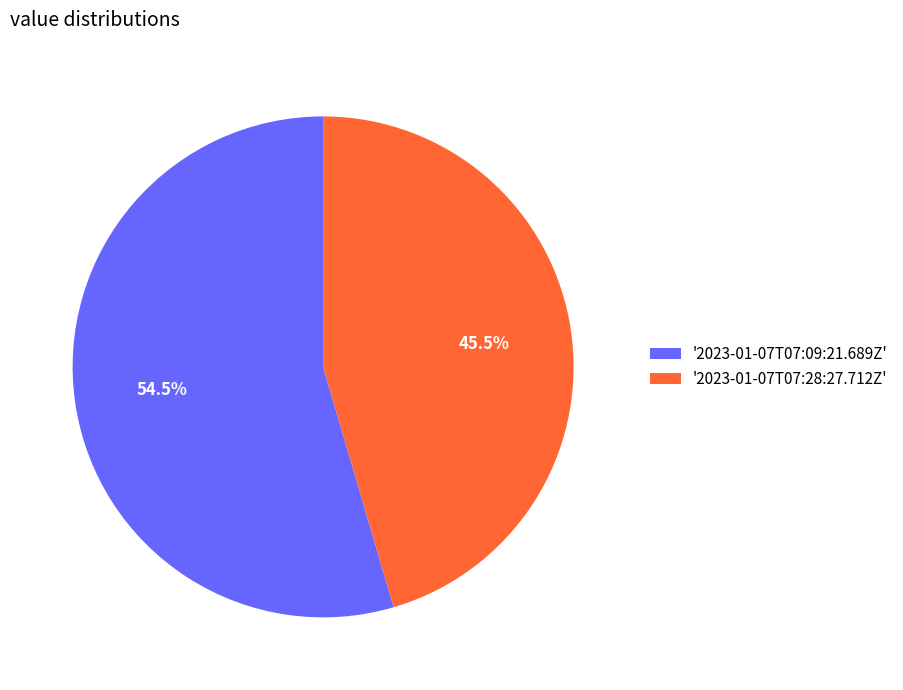

What is the largest slice in the pie chart?

'2023-01-07T07:09:21.689Z'